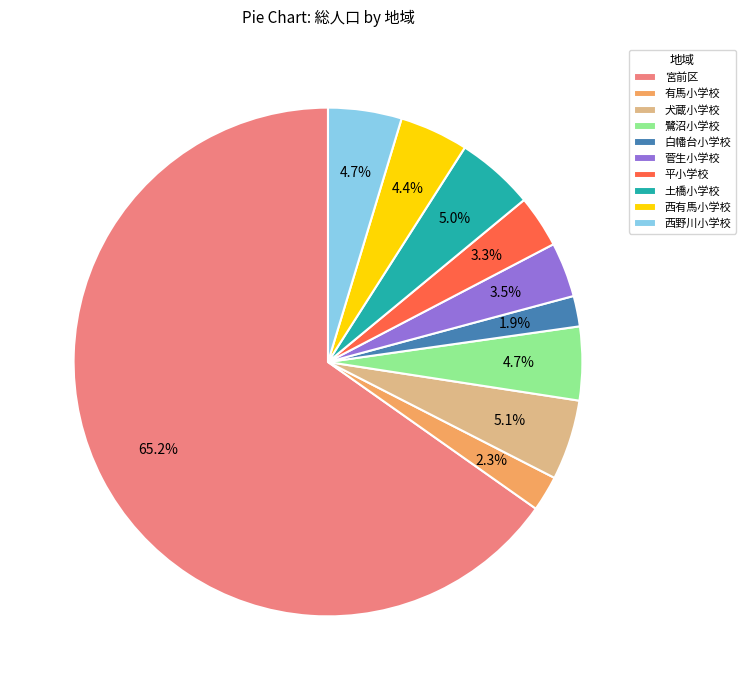

Count the number of slices in the pie.

10